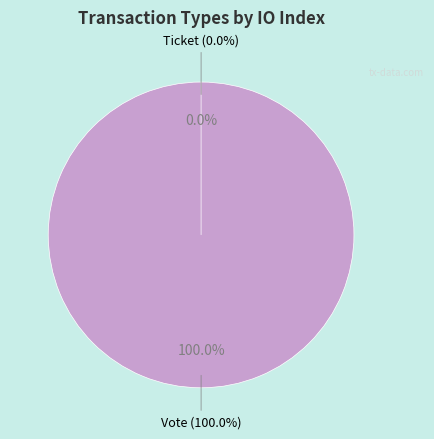

How many slices are in this pie chart?

2